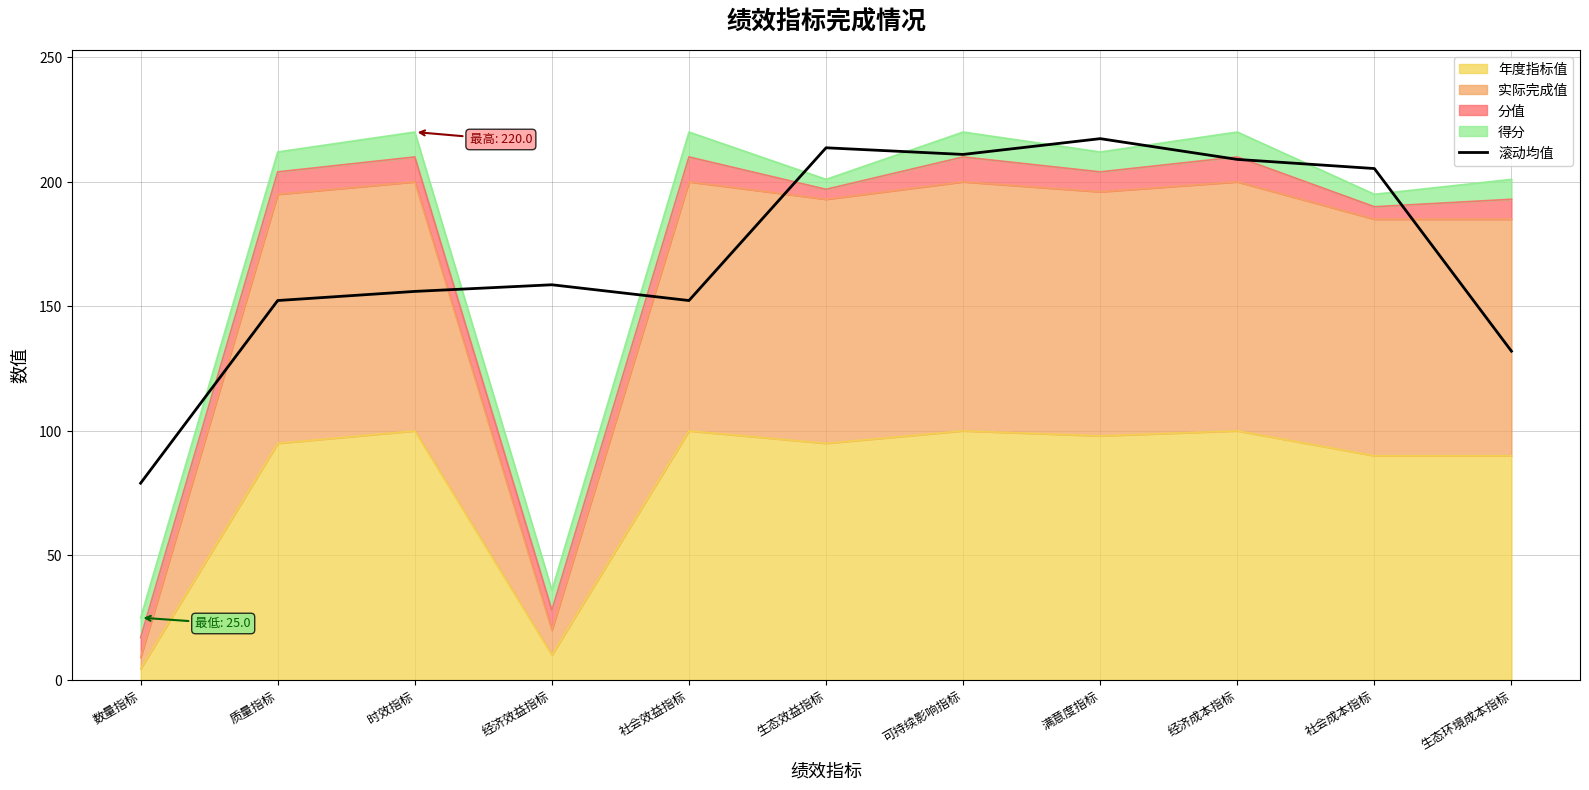

List the labels in order of value, largest first.

满意度指标, 生态效益指标, 可持续影响指标, 经济成本指标, 社会成本指标, 经济效益指标, 时效指标, 质量指标, 社会效益指标, 生态环境成本指标, 数量指标